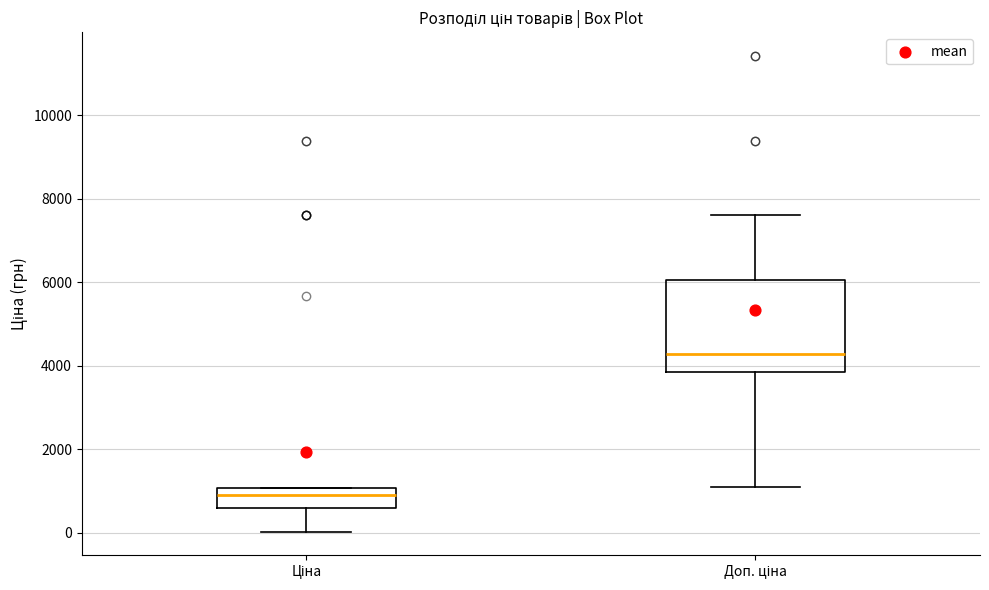

Reading left to right, read every box against the y-axis: the position of its median line, the range the box covers, and the ends of its whiskers. The values are not printed on the chart, so give them approximately, as read against the axis.

Ціна: median 800, box 600 to 1000, whiskers 0 to 1000
Доп. ціна: median 4200, box 3800 to 6000, whiskers 1200 to 7600